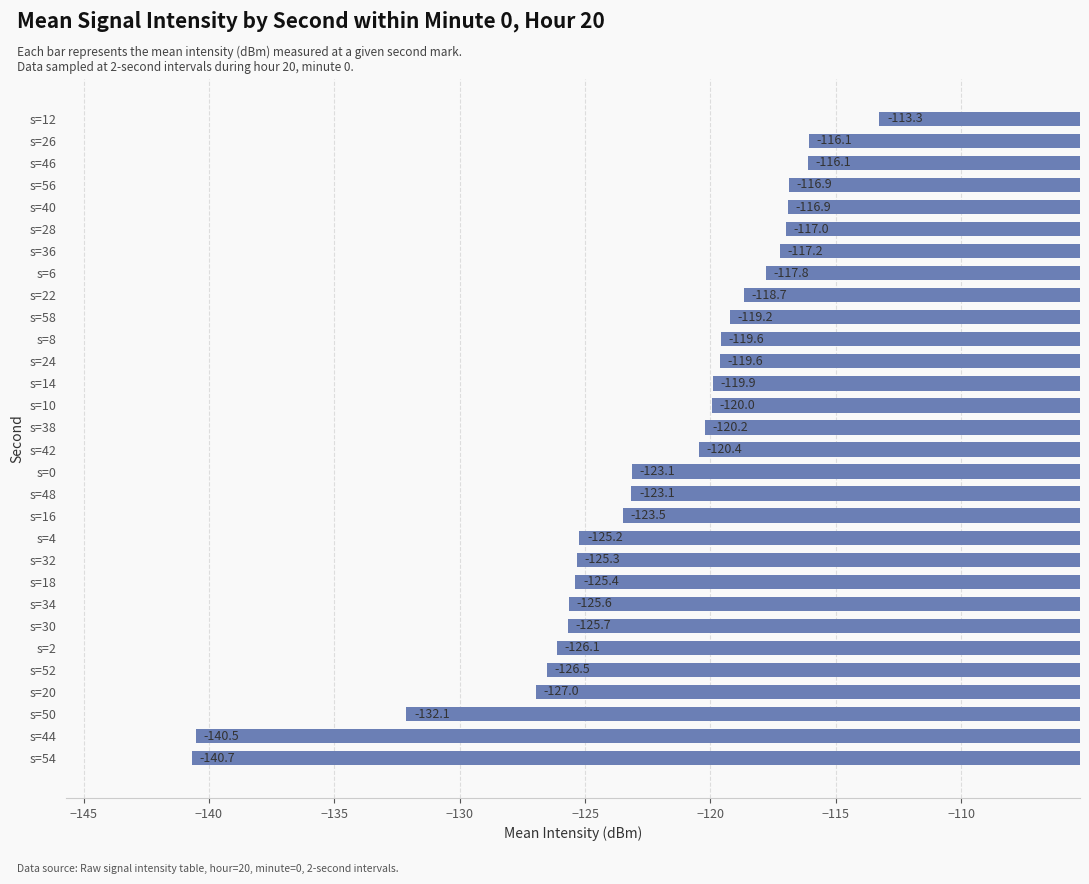

Reading bottom to top, transcribe all the data shown in this chart.

s=54=-140.7	s=44=-140.5	s=50=-132.1	s=20=-127.0	s=52=-126.5	s=2=-126.1	s=30=-125.7	s=34=-125.6	s=18=-125.4	s=32=-125.3	s=4=-125.2	s=16=-123.5	s=48=-123.1	s=0=-123.1	s=42=-120.4	s=38=-120.2	s=10=-120.0	s=14=-119.9	s=24=-119.6	s=8=-119.6	s=58=-119.2	s=22=-118.7	s=6=-117.8	s=36=-117.2	s=28=-117.0	s=40=-116.9	s=56=-116.9	s=46=-116.1	s=26=-116.1	s=12=-113.3